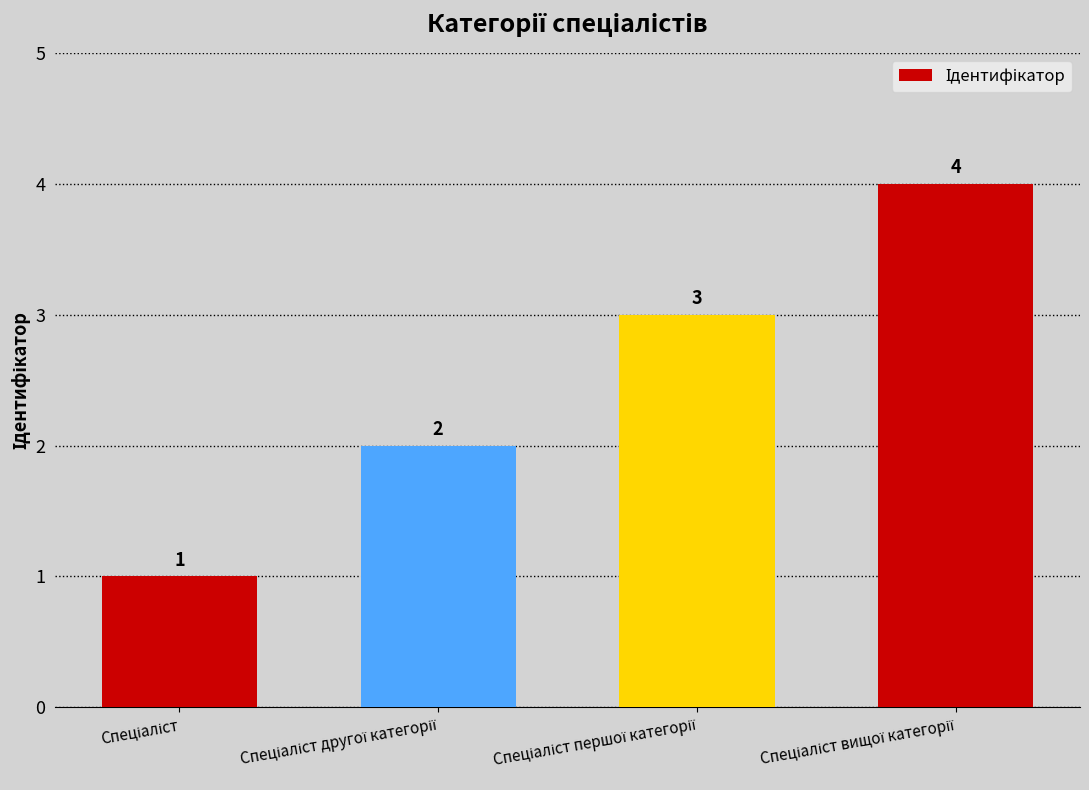

How many bars are there in total?

4